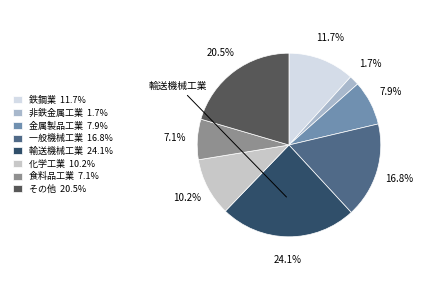

Which category has the smallest portion of the pie?

非鉄金属工業 1.7%